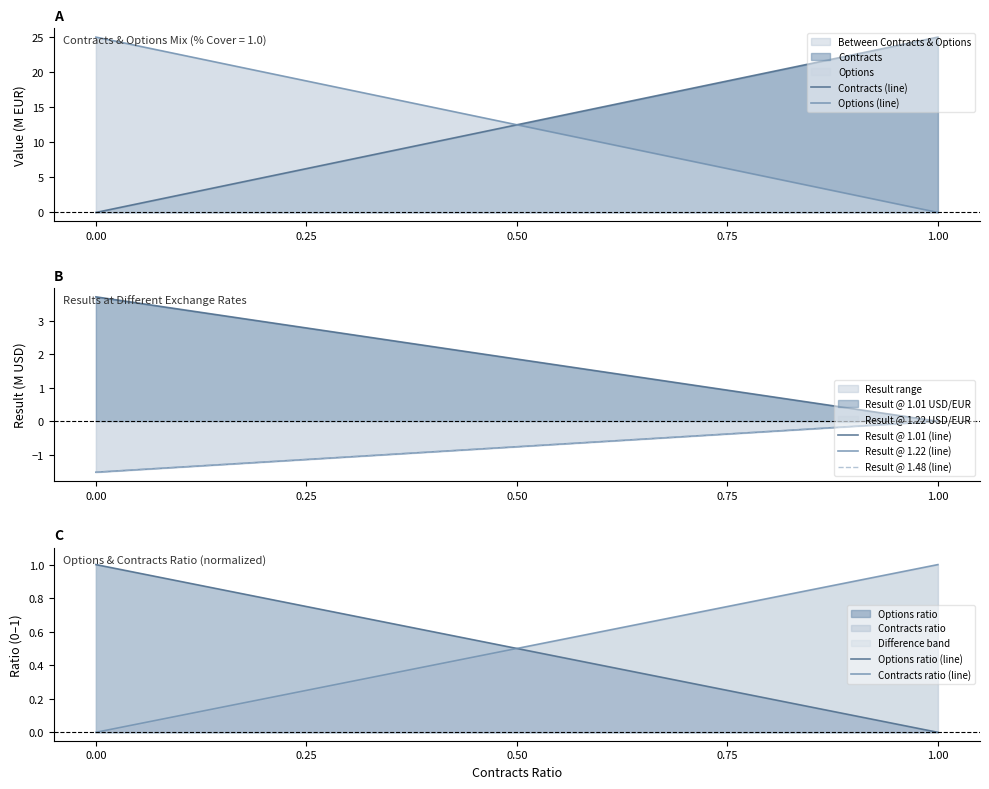

True or false: Options ratio has a value of -0.4 at 1.00.

False